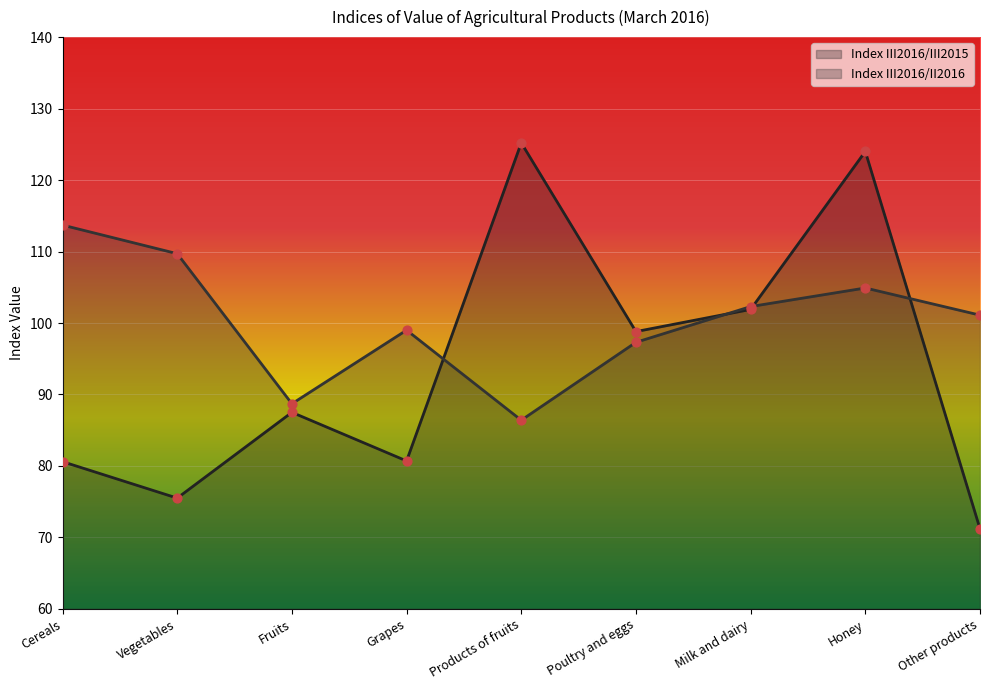

At which category is the sum across all series the highest?

Honey